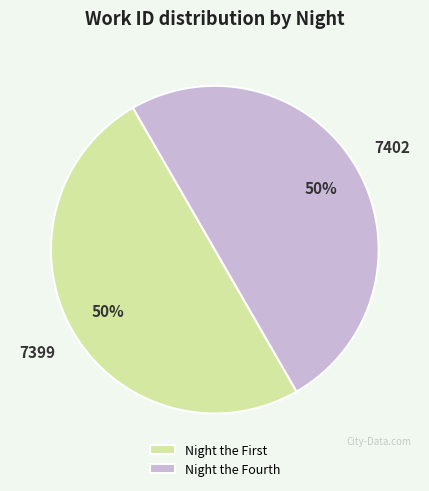

True or false: Night the Fourth accounts for 50% of the total.

True